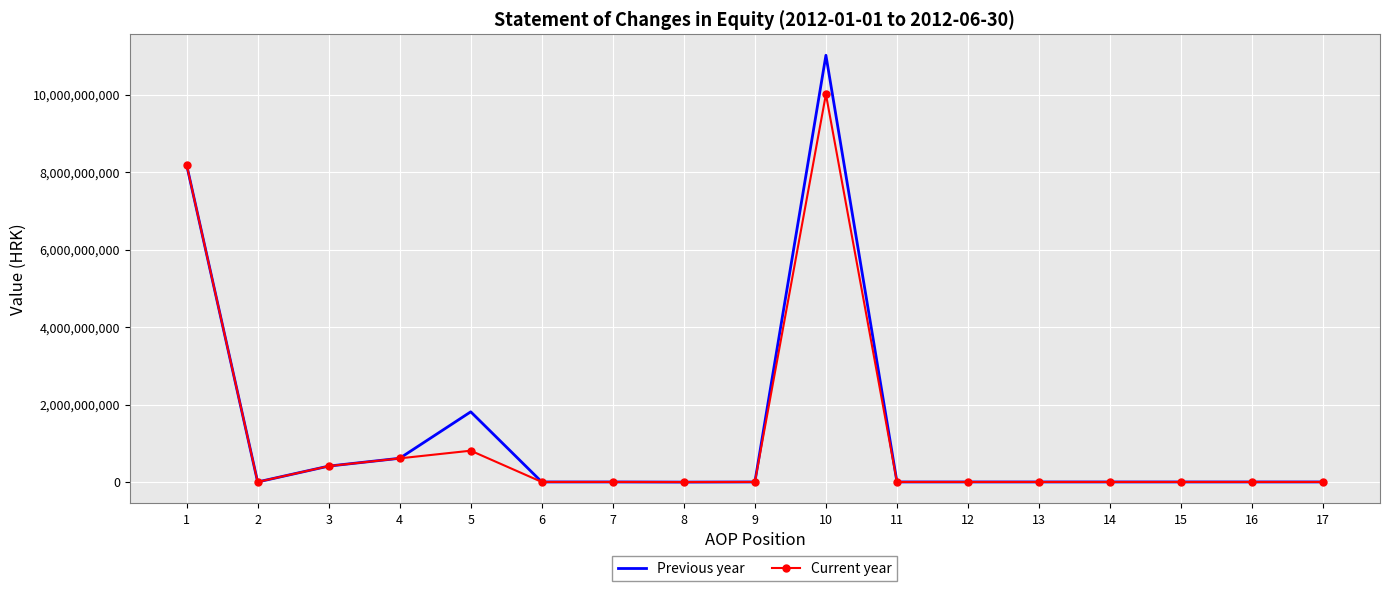

Where is Current year nearest to the value 5005496985?

1